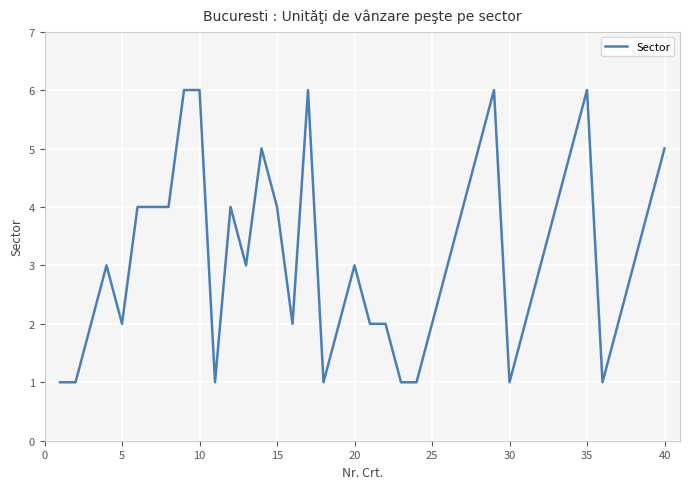

What is the greatest value displayed?

6